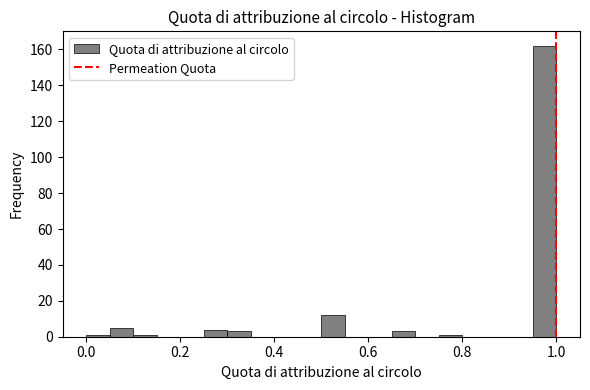

Around what value on the x-axis is the tallest bar? Give the approximate position of its centre, as read against the axis.

0.98